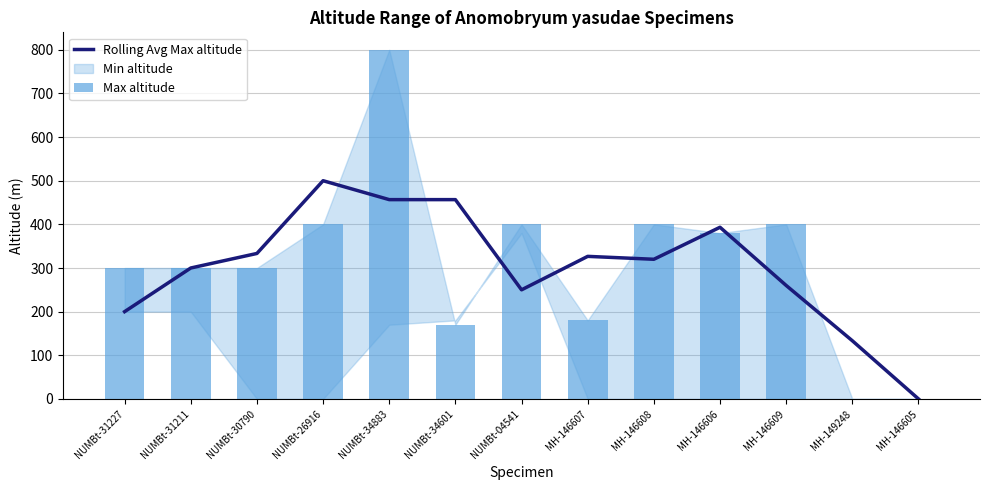

Is the value of Max altitude at NUMBt-31211 greater than the value of Rolling Avg Max altitude at NUMBt-34601?

No